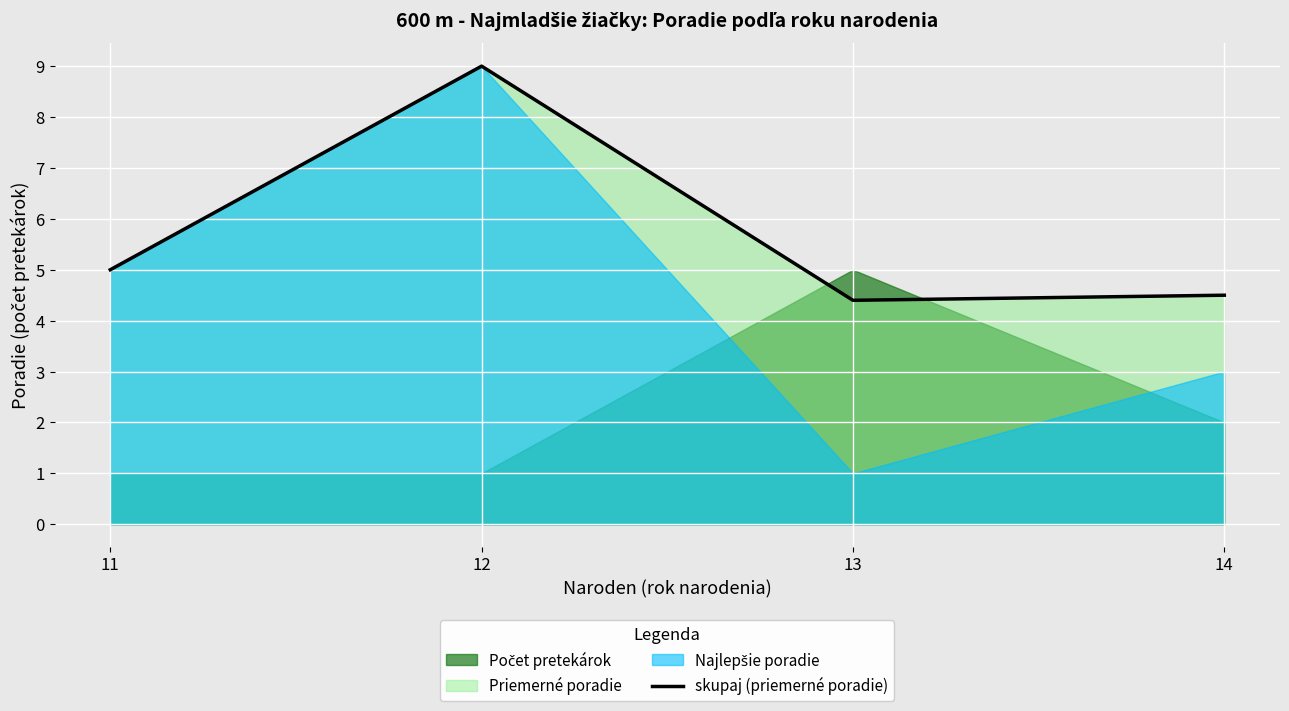

True or false: there are more than 1 points higher than both neighbors.

False